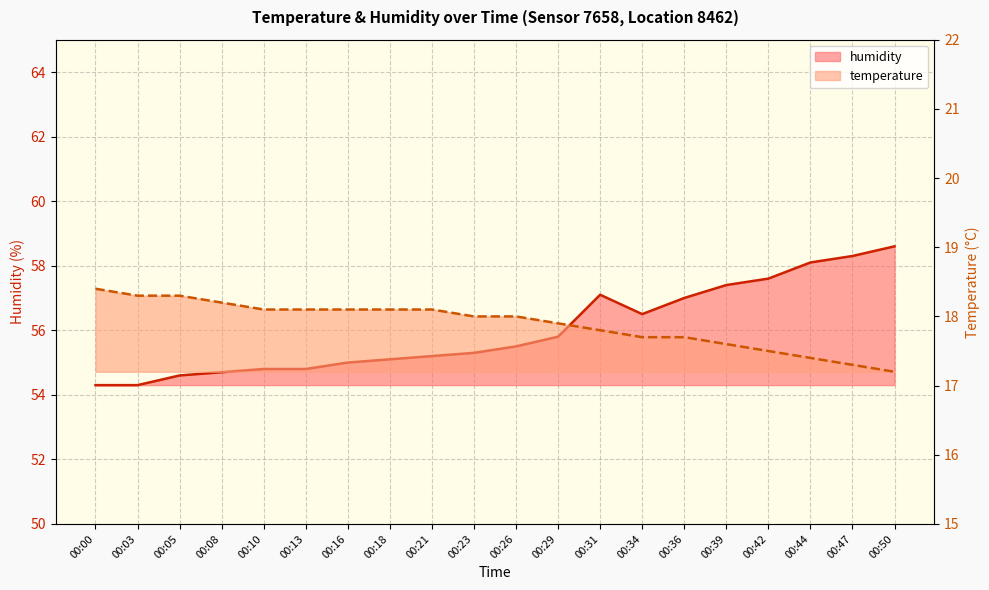

The value of humidity at 00:44 is 96.6. True or false?

False